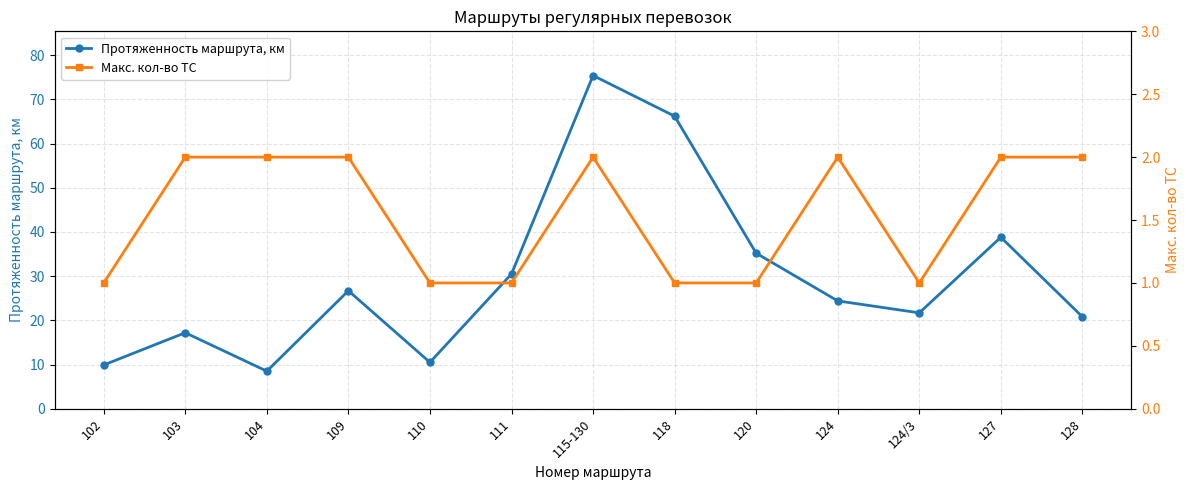

Reading left to right, what are all the values shown in this chart?

Протяженность маршрута, км: 102=9.9	103=17.2	104=8.5	109=26.7	110=10.5	111=30.5	115-130=75.4	118=66.2	120=35.2	124=24.4	124/3=21.7	127=38.8	128=20.8
Макс. кол-во ТС: 102=1.0	103=2.0	104=2.0	109=2.0	110=1.0	111=1.0	115-130=2.0	118=1.0	120=1.0	124=2.0	124/3=1.0	127=2.0	128=2.0